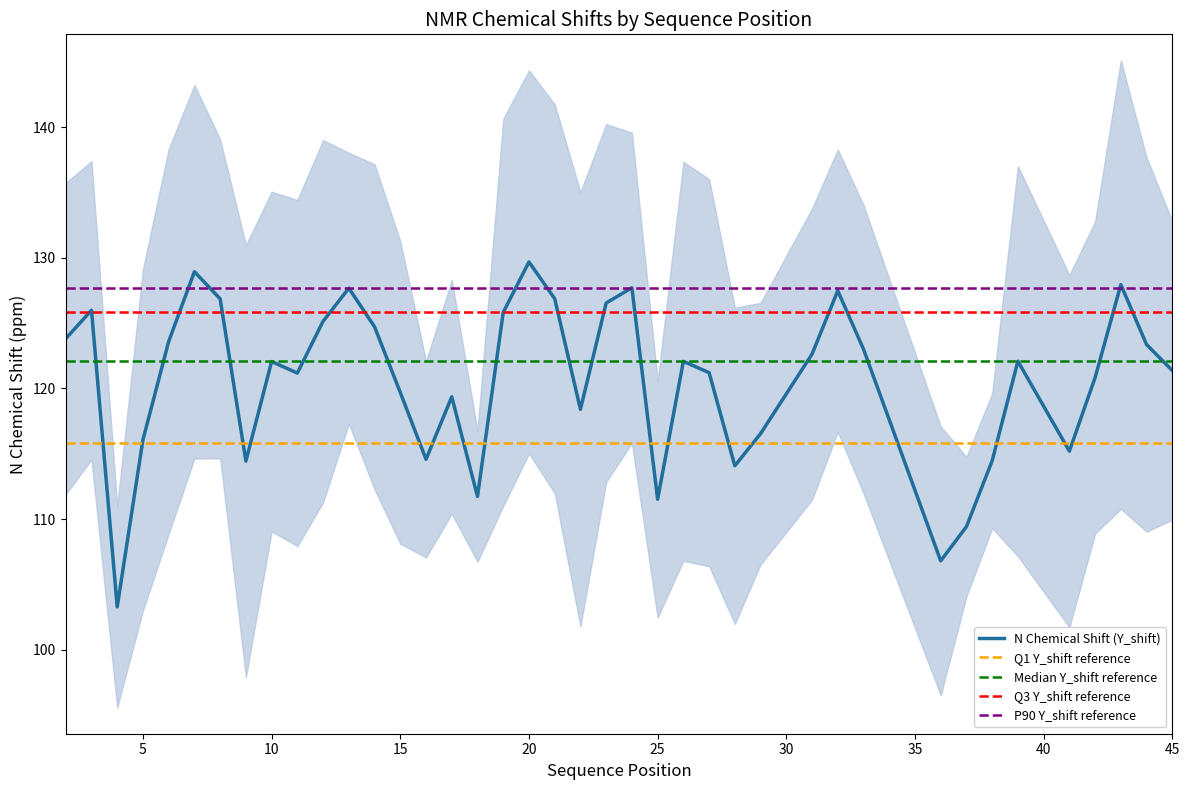

Approximately how many times larger is the value at 32 compared to 44?

1.0